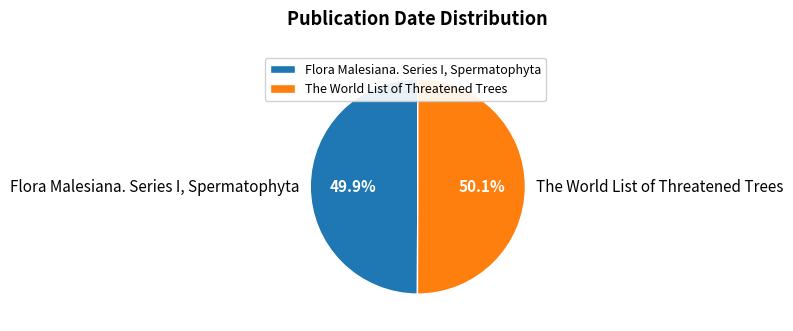

Does any single category account for the majority?

Yes